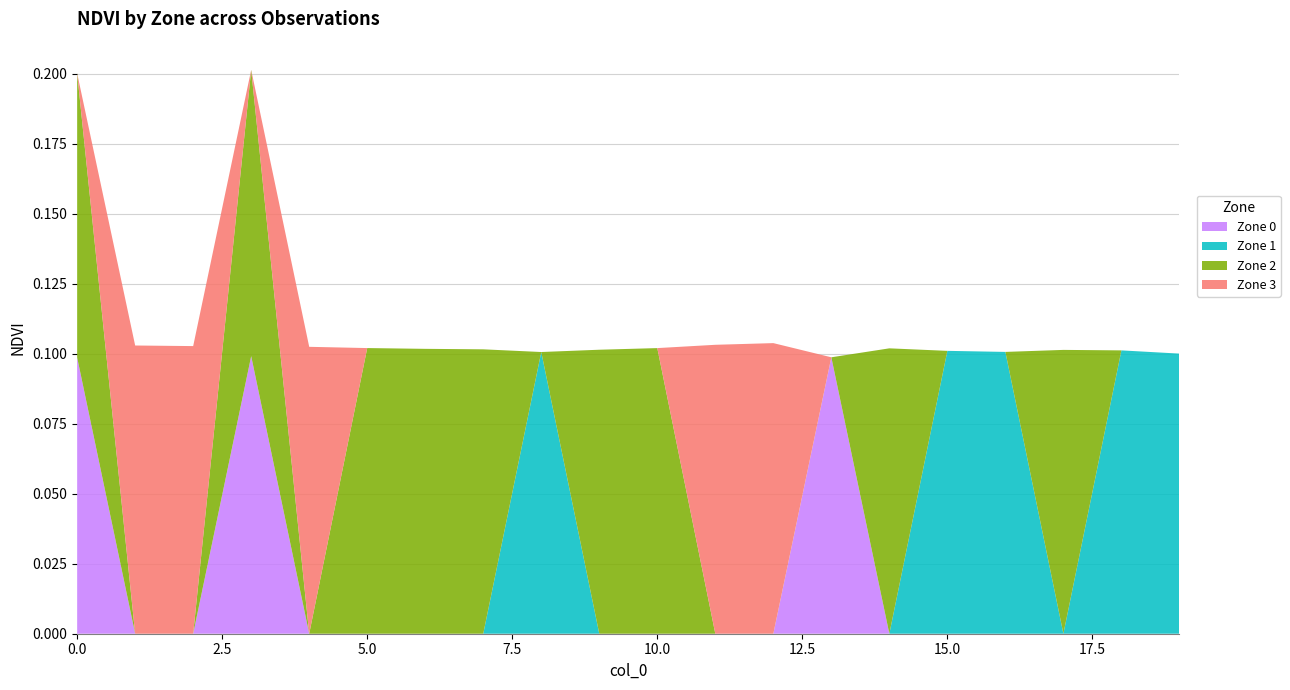

Reading left to right, what are all the values shown in this chart?

Zone 0: 0.1	0.0	0.0	0.1	0.0	0.0	0.0	0.0	0.0	0.0	0.0	0.0	0.0	0.1	0.0	0.0	0.0	0.0	0.0	0.0
Zone 1: 0.0	0.0	0.0	0.0	0.0	0.0	0.0	0.0	0.1	0.0	0.0	0.0	0.0	0.0	0.0	0.1	0.1	0.0	0.1	0.1
Zone 2: 0.1	0.0	0.0	0.1	0.0	0.1	0.1	0.1	0.0	0.1	0.1	0.0	0.0	0.0	0.1	0.0	0.0	0.1	0.0	0.0
Zone 3: 0.0	0.1	0.1	0.0	0.1	0.0	0.0	0.0	0.0	0.0	0.0	0.1	0.1	0.0	0.0	0.0	0.0	0.0	0.0	0.0